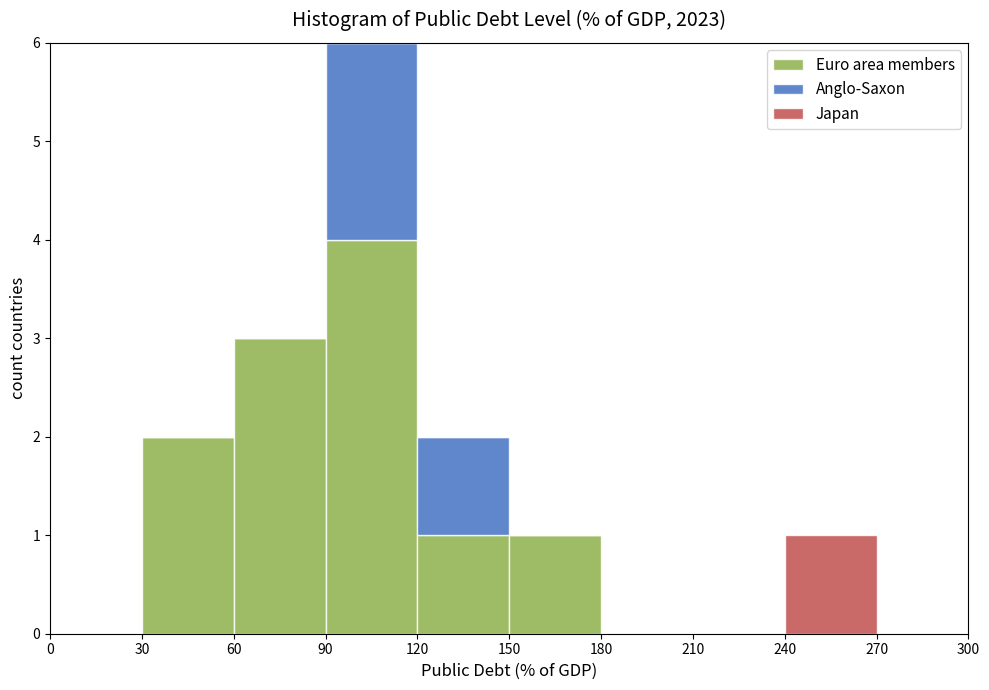

Reading left to right, transcribe this chart: for each stacked bar, give the range it covers on the x-axis and its total height. The values are not printed on the chart, so give them approximately, as read against the axis.

0 to 30: 0
30 to 60: 2
60 to 90: 3
90 to 120: 6
120 to 150: 2
150 to 180: 1
180 to 210: 0
210 to 240: 0
240 to 270: 1